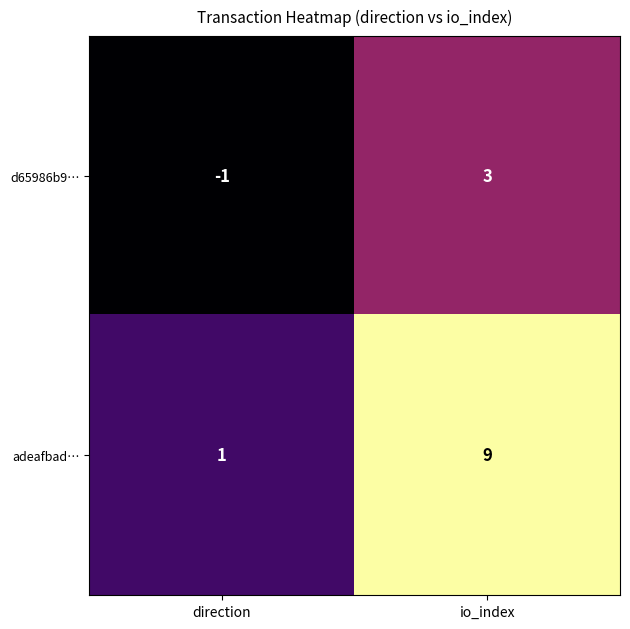

List the series in order of their overall mean, highest first.

adeafbad…, d65986b9…